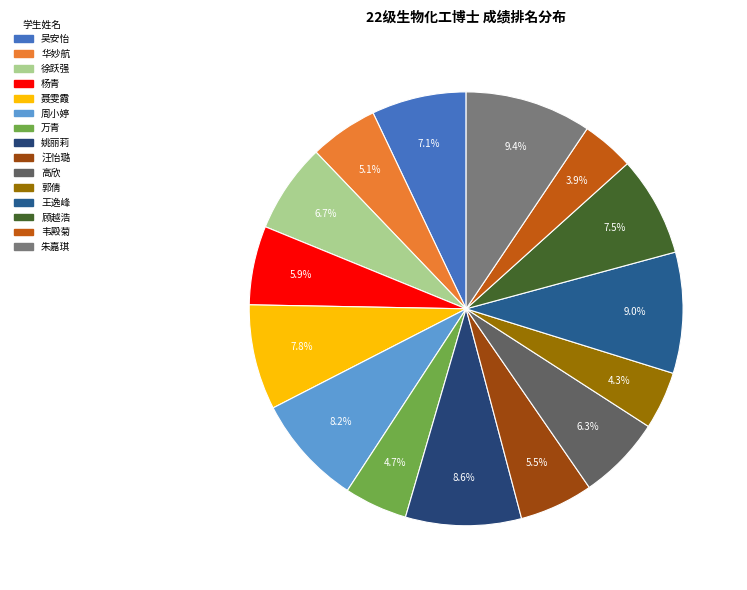

What percentage do 高欣 and 姚丽莉 together represent?

14.9%